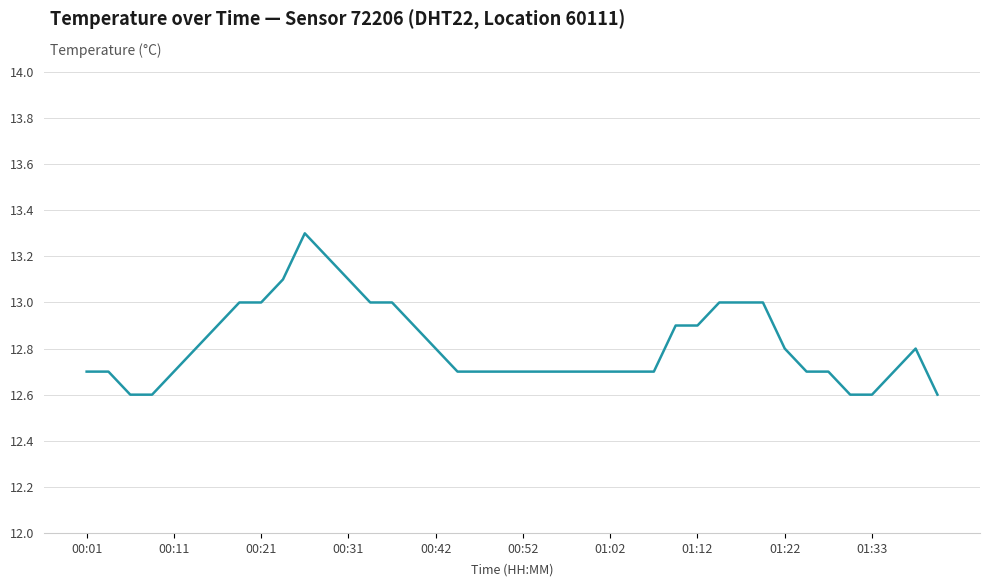

What is the minimum value shown in the chart?

12.6